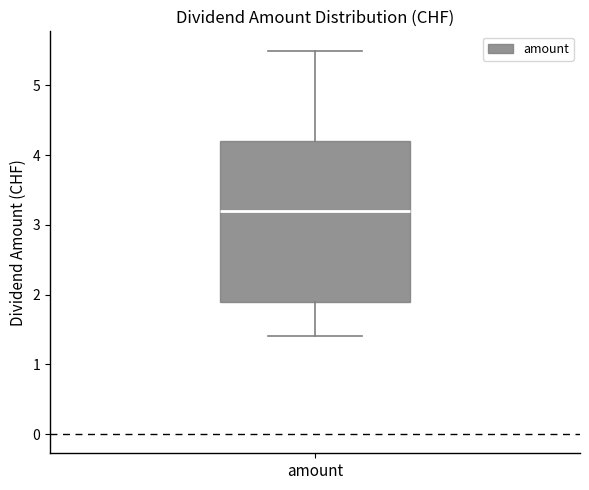

Read this box plot against the y-axis: the position of the median line, the range covered by the box, and the ends of both whiskers. The values are not printed on the chart, so give them approximately, as read against the axis.

median 3.2, box 1.9 to 4.2, whiskers 1.4 to 5.5